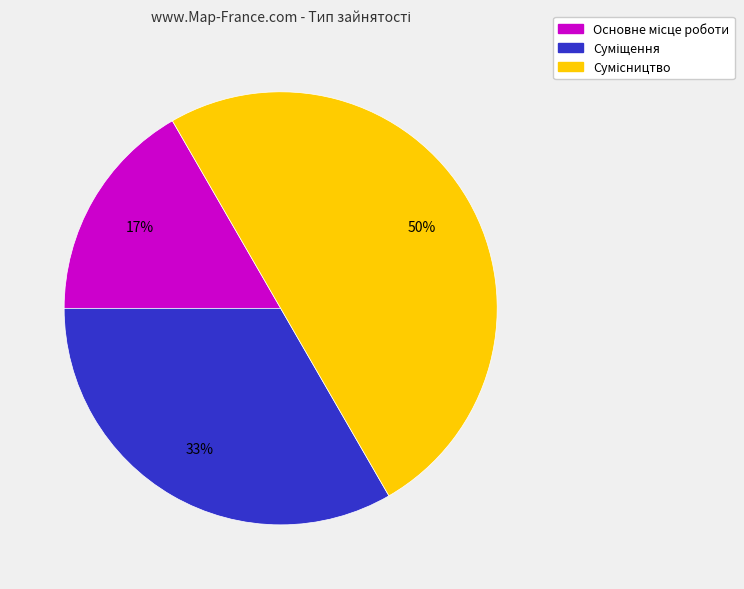

To the nearest percent, what is the average slice percentage?

33%